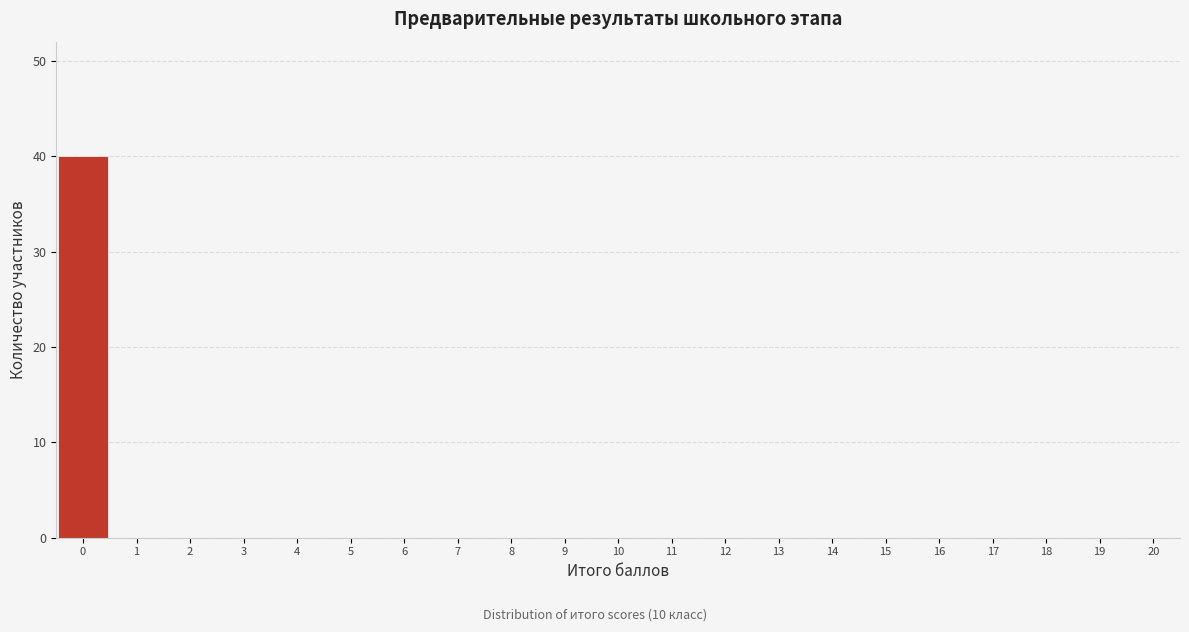

Reading right to left, list all the values displayed in this chart.

19=0	18=0	17=0	16=0	15=0	14=0	13=0	12=0	11=0	10=0	9=0	8=0	7=0	6=0	5=0	4=0	3=0	2=0	1=0	0=40